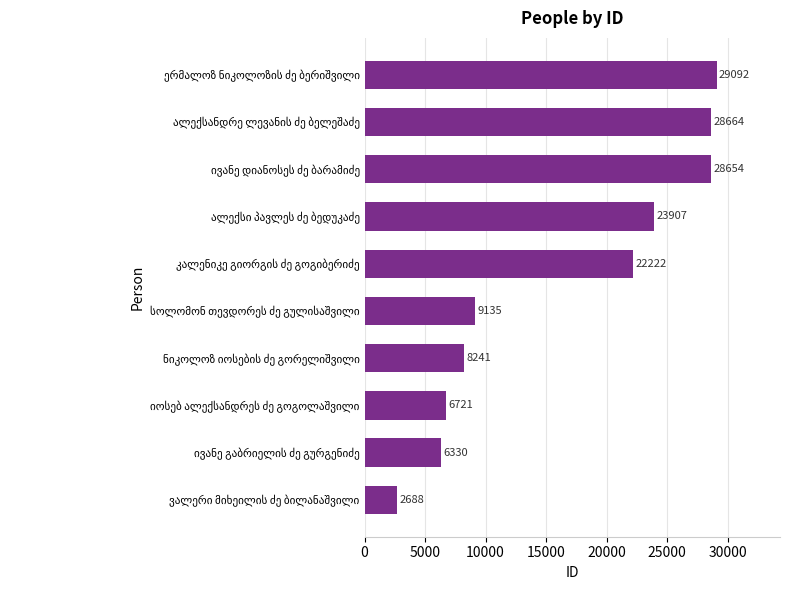

What is the greatest value displayed?

29092